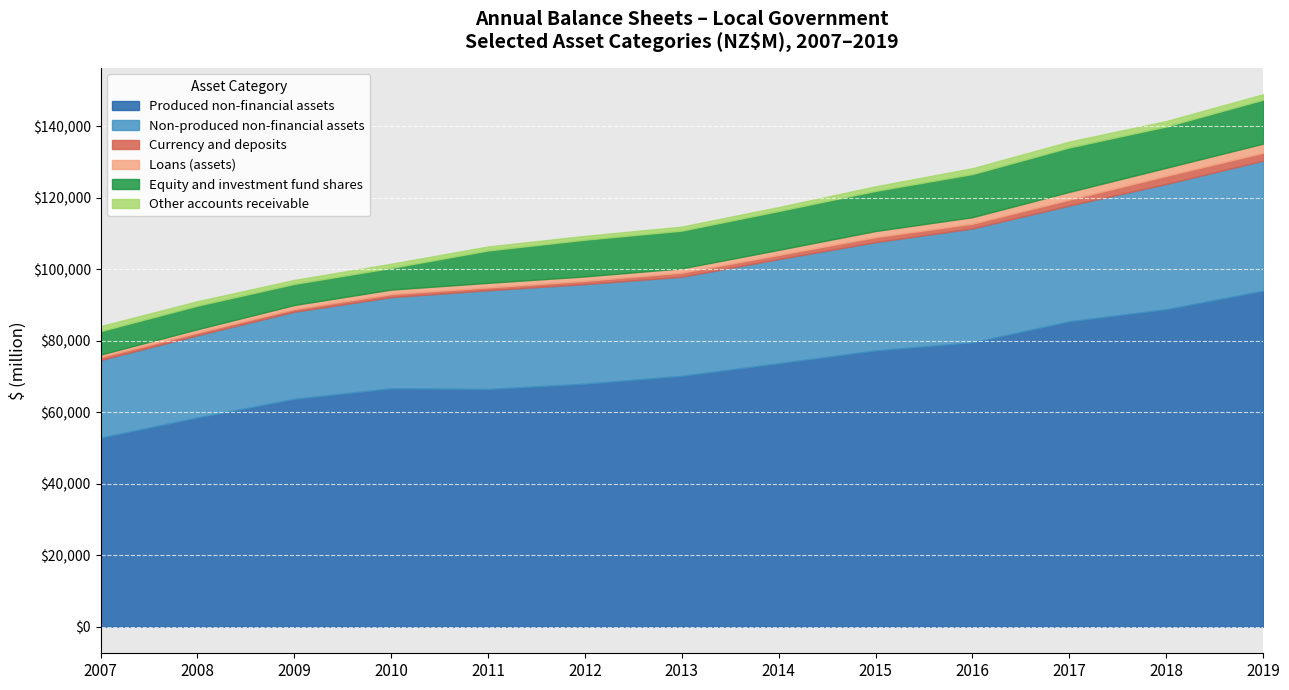

The Other accounts receivable series shows 933.2 at 2007. True or false?

False